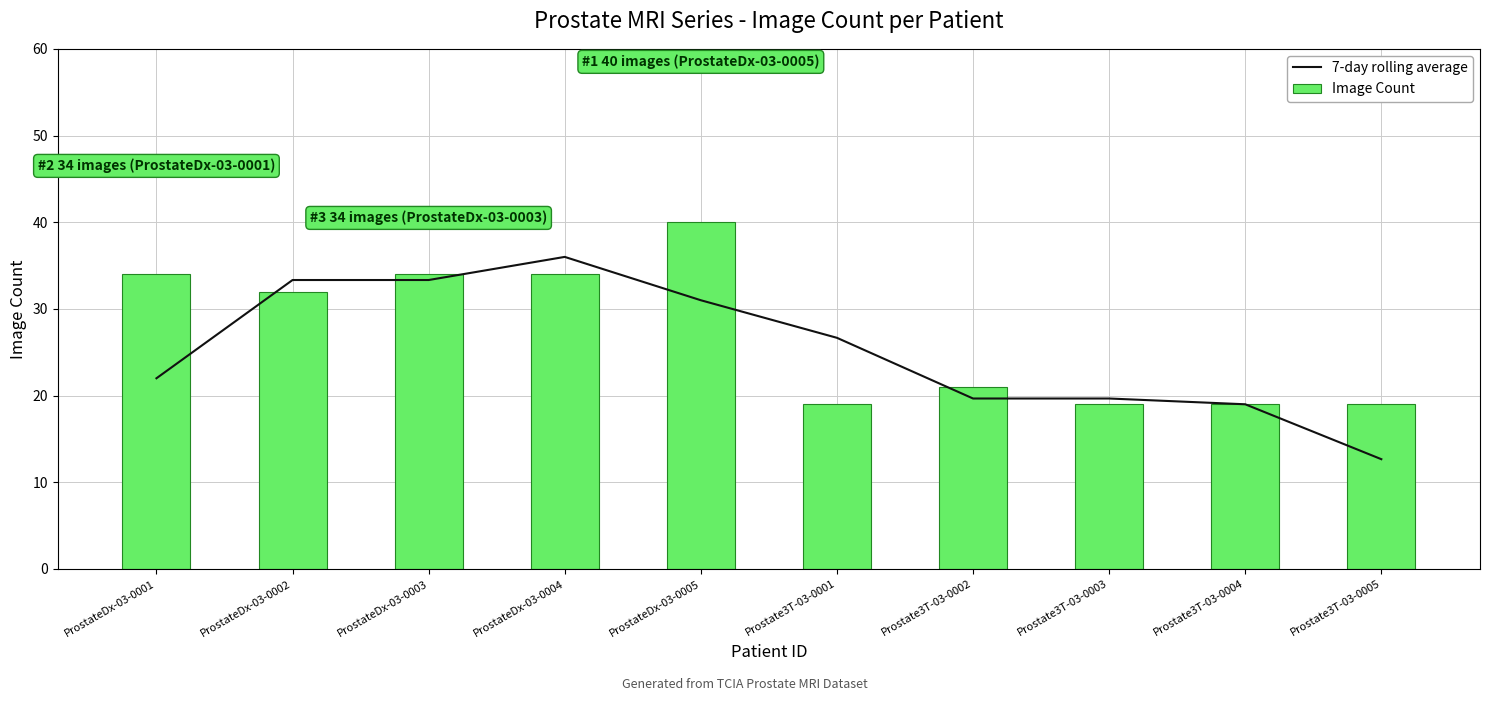

What is the difference between the second highest and second lowest values in the 7-day rolling average series?

14.3